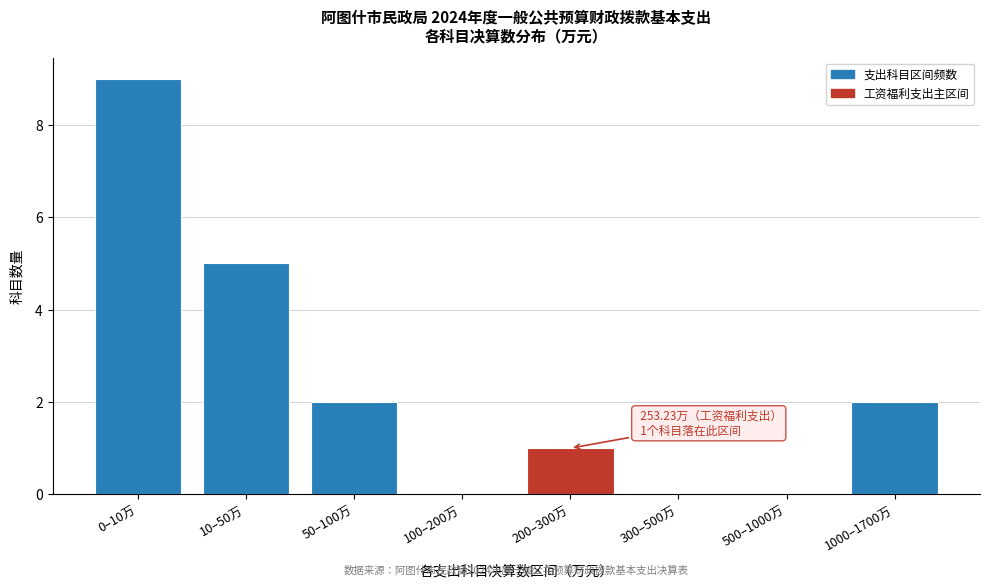

Reading right to left, what are all the values shown in this chart?

1000–1700万=2	500–1000万=0	300–500万=0	200–300万=1	100–200万=0	50–100万=2	10–50万=5	0–10万=9